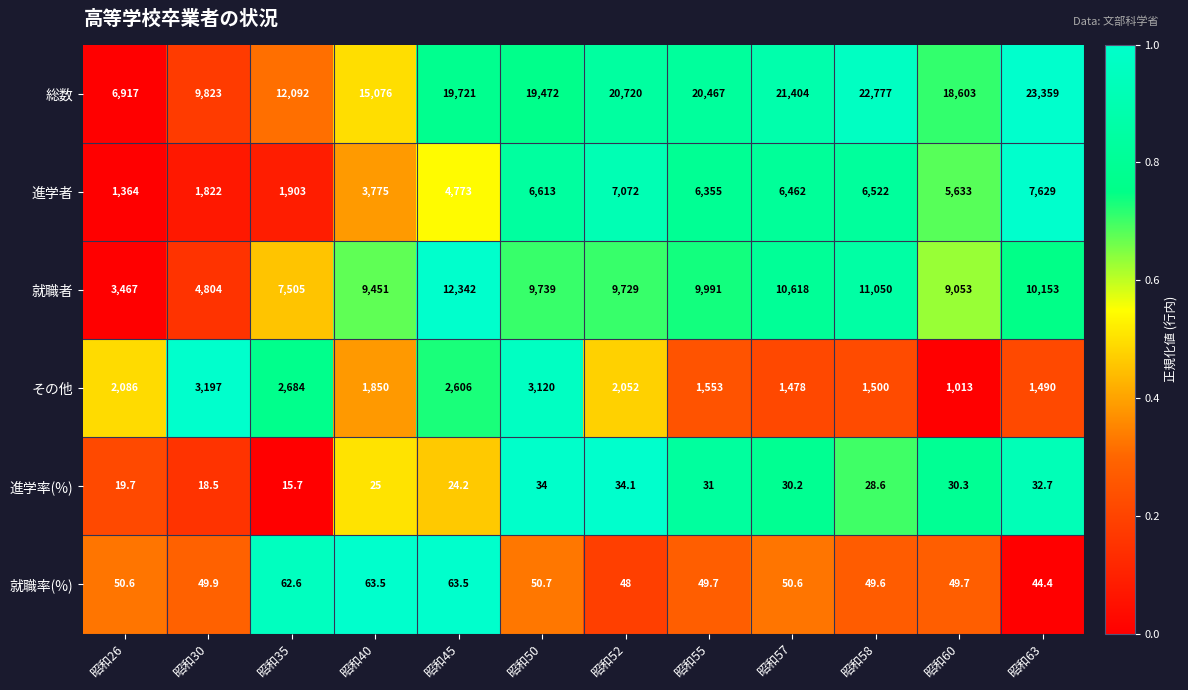

What is the average value of the その他 series?

2052.4